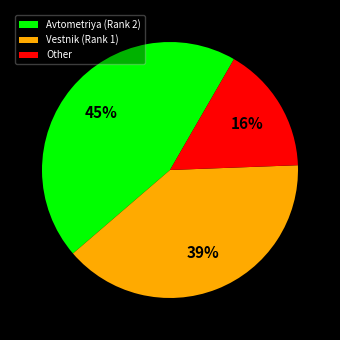

Which category has the smallest portion of the pie?

Other